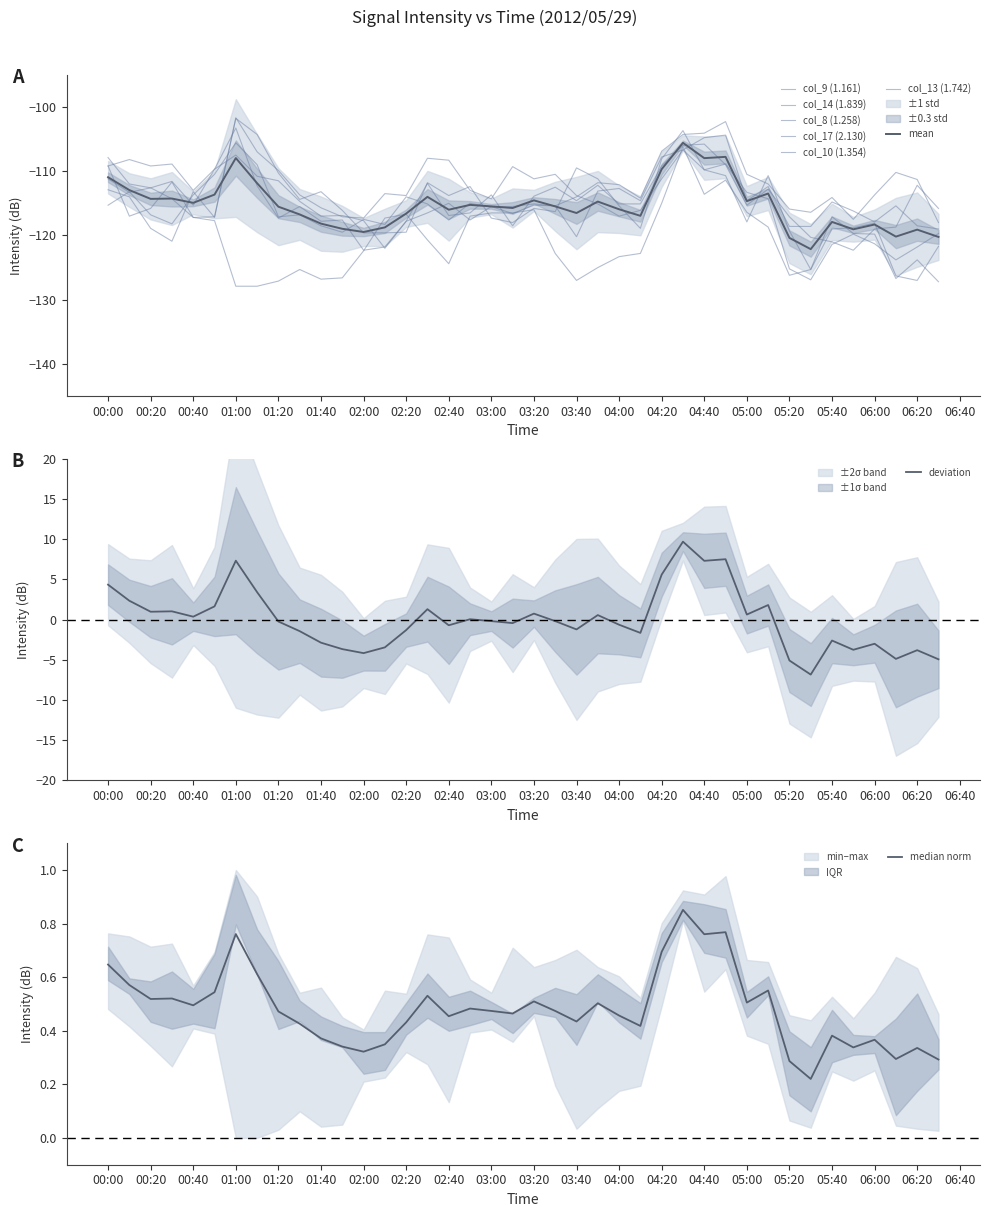

What value does the col_9 (1.161) series have at 2012/05/29 00:30?

-111.6